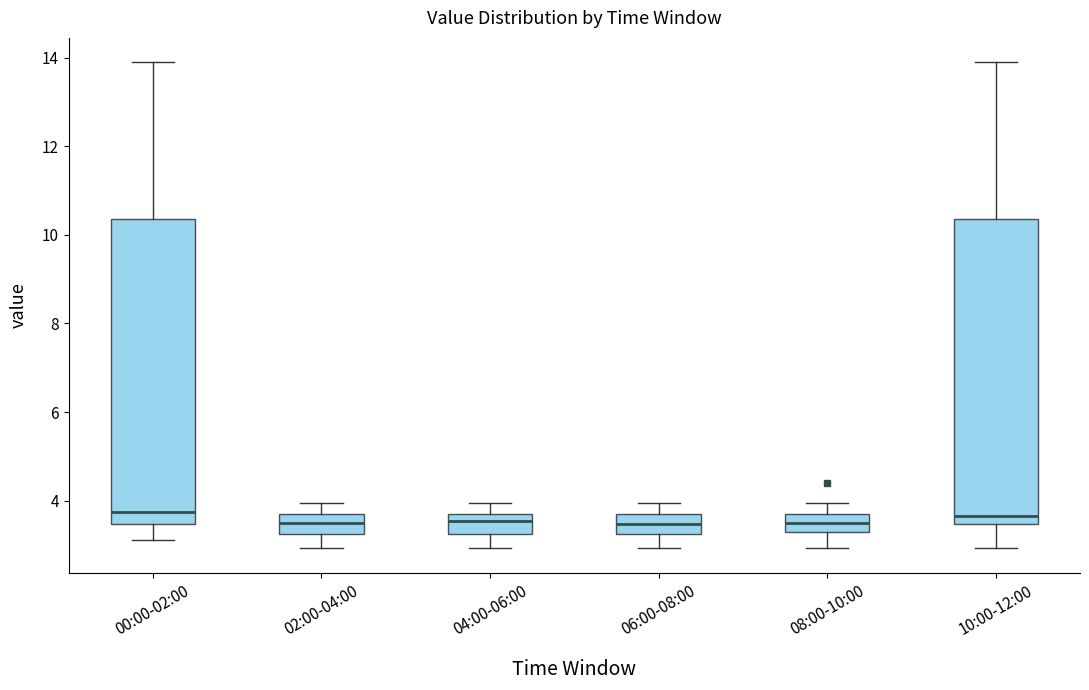

Reading left to right, transcribe this box plot: for each box, give where its median line is, the range the box spans, and where its two whiskers end, as read against the y-axis. The values are not printed on the chart, so give them approximately, as read against the axis.

00:00-02:00: median 3.8, box 3.4 to 10.4, whiskers 3.2 to 14.0
02:00-04:00: median 3.6 (inside the box), box 3.2 to 3.6, whiskers 3.0 to 4.0
04:00-06:00: median 3.6, box 3.2 to 3.8, whiskers 3.0 to 4.0
06:00-08:00: median 3.4, box 3.2 to 3.6, whiskers 3.0 to 4.0
08:00-10:00: median 3.6 (inside the box), box 3.2 to 3.6, whiskers 3.0 to 4.0
10:00-12:00: median 3.6, box 3.4 to 10.4, whiskers 3.0 to 14.0